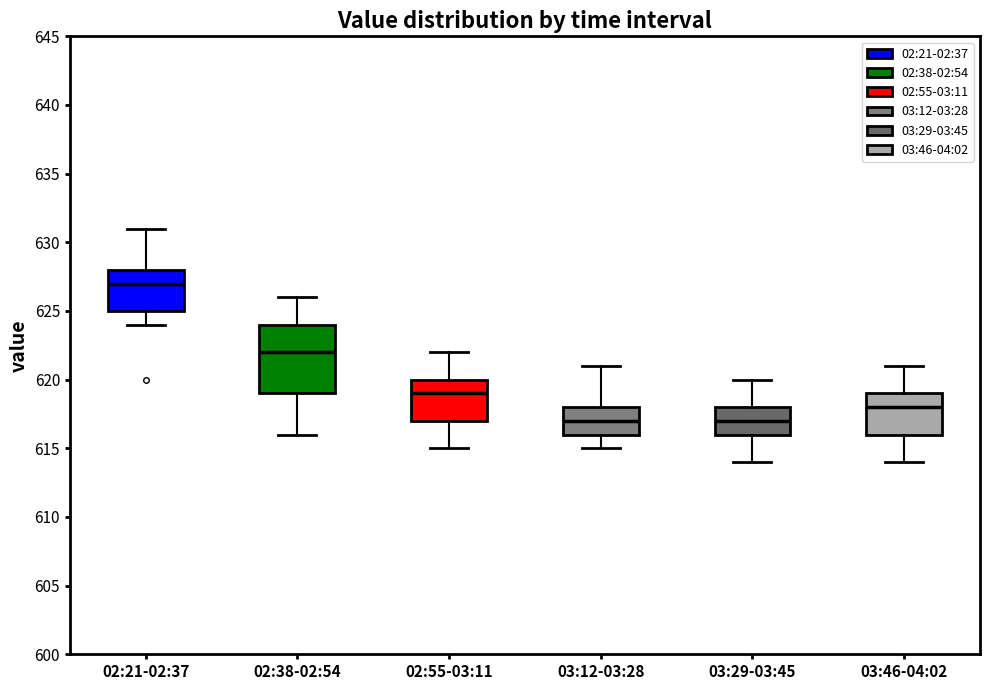

Comparing the boxes themselves (not the whiskers), which one is the tallest?

02:38-02:54